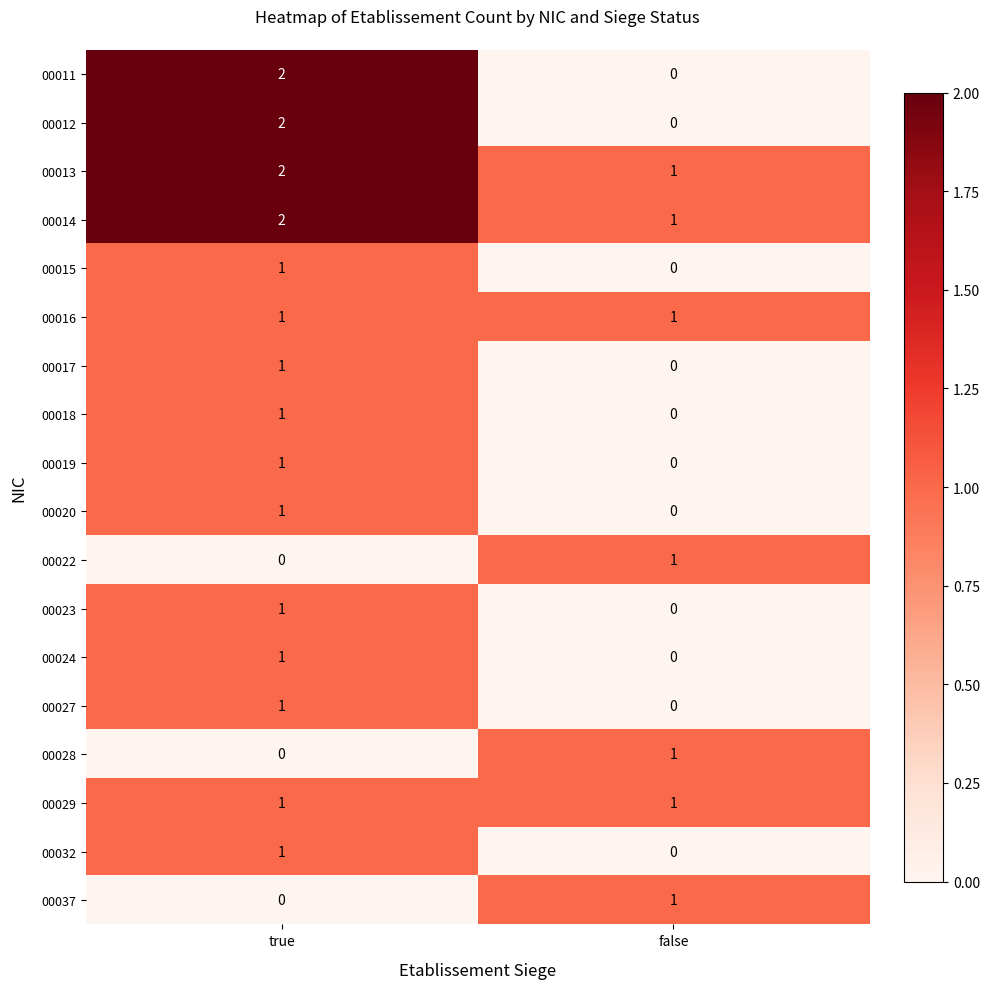

What is the sum of all 00013 values?

3